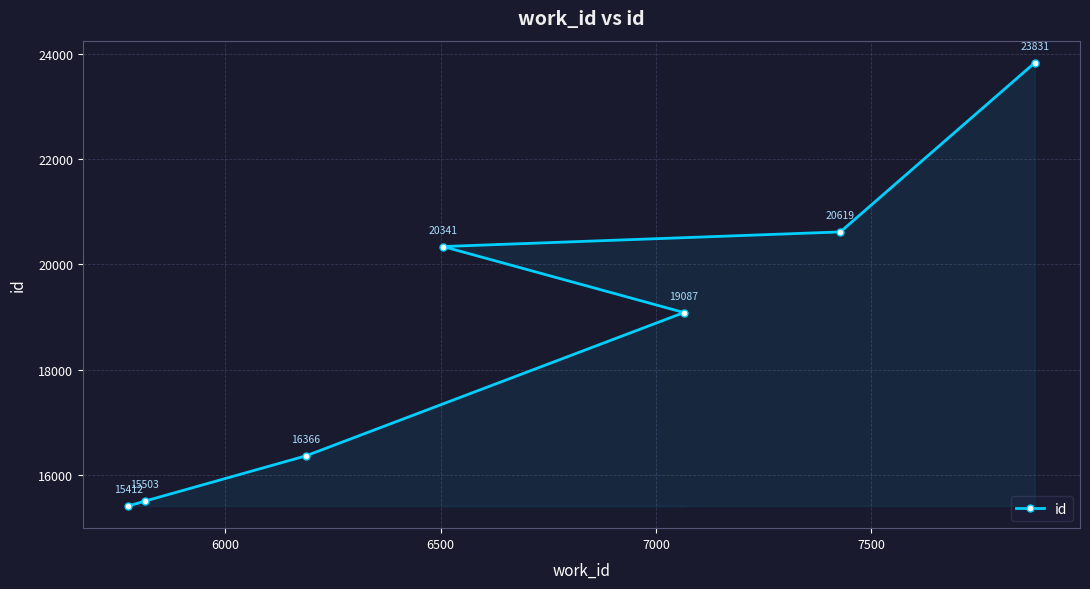

What is the sum of all values?

131159